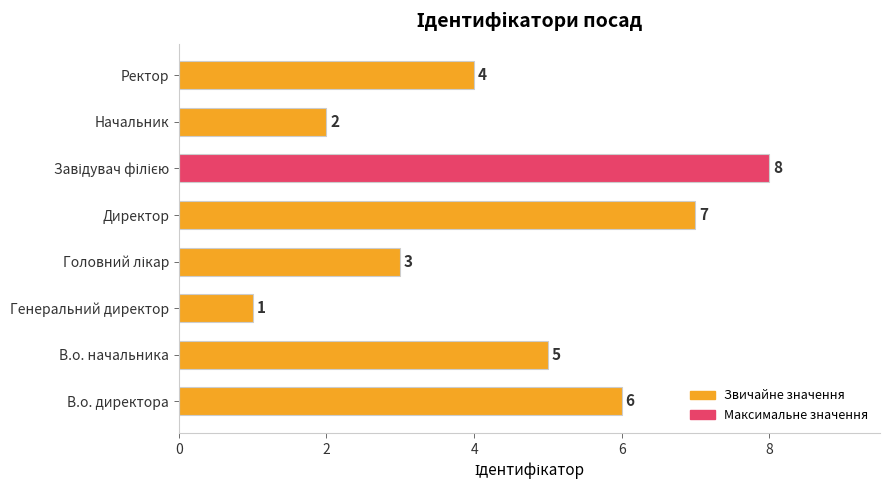

Which has a higher value, Директор or Ректор?

Директор